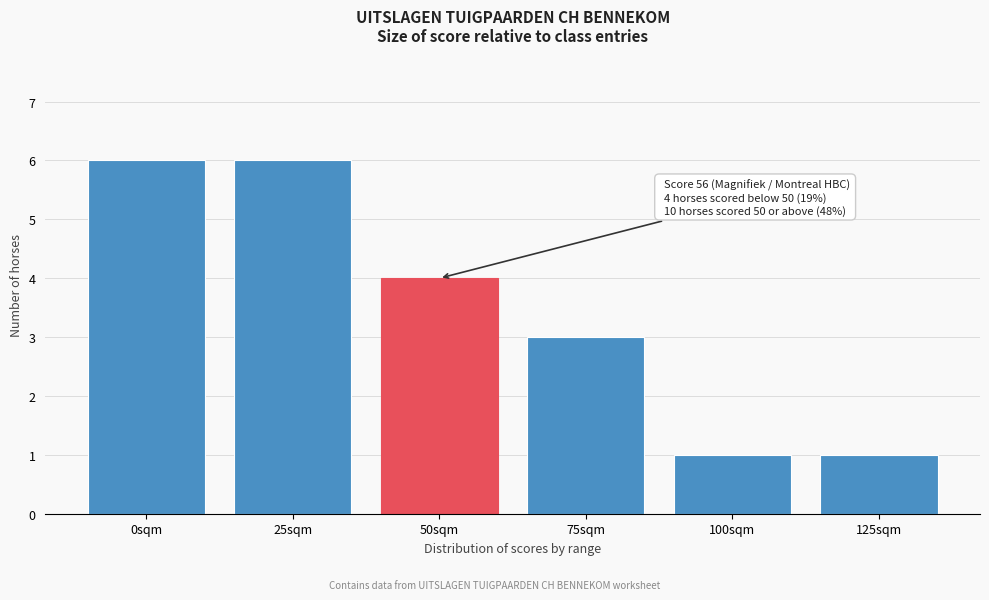

Reading left to right, list all the values displayed in this chart.

0sqm=6	25sqm=6	50sqm=4	75sqm=3	100sqm=1	125sqm=1